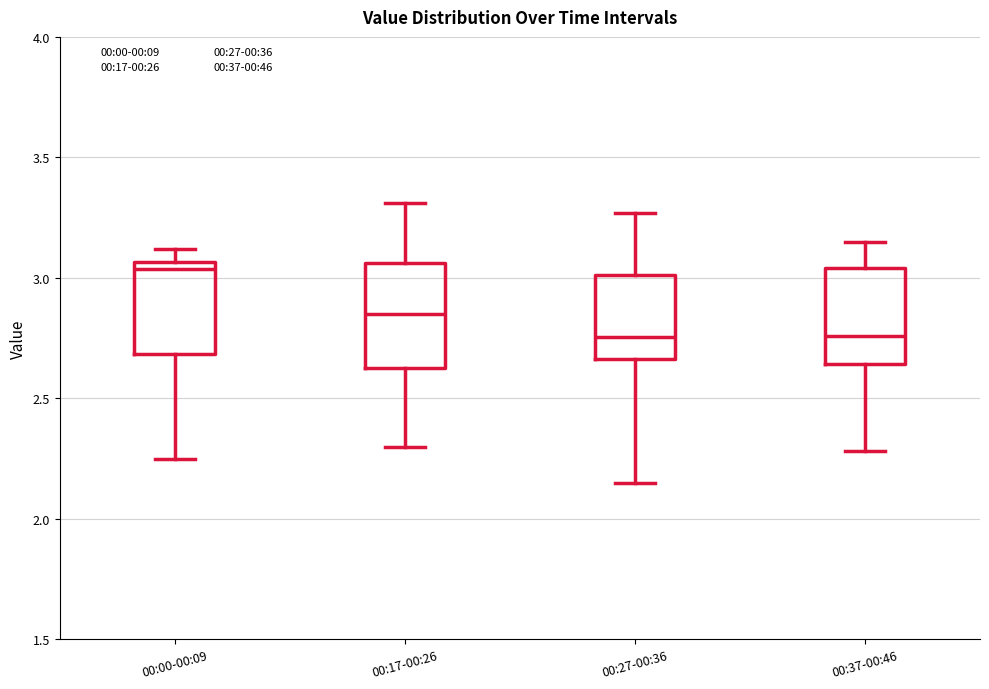

Reading left to right, read every box against the y-axis: the position of its median line, the range the box covers, and the ends of its whiskers. The values are not printed on the chart, so give them approximately, as read against the axis.

00:00-00:09: median 3.05 (just below the box's upper edge), box 2.70 to 3.05, whiskers 2.25 to 3.10
00:17-00:26: median 2.85, box 2.65 to 3.05, whiskers 2.30 to 3.30
00:27-00:36: median 2.75, box 2.65 to 3.00, whiskers 2.15 to 3.25
00:37-00:46: median 2.75, box 2.65 to 3.05, whiskers 2.30 to 3.15